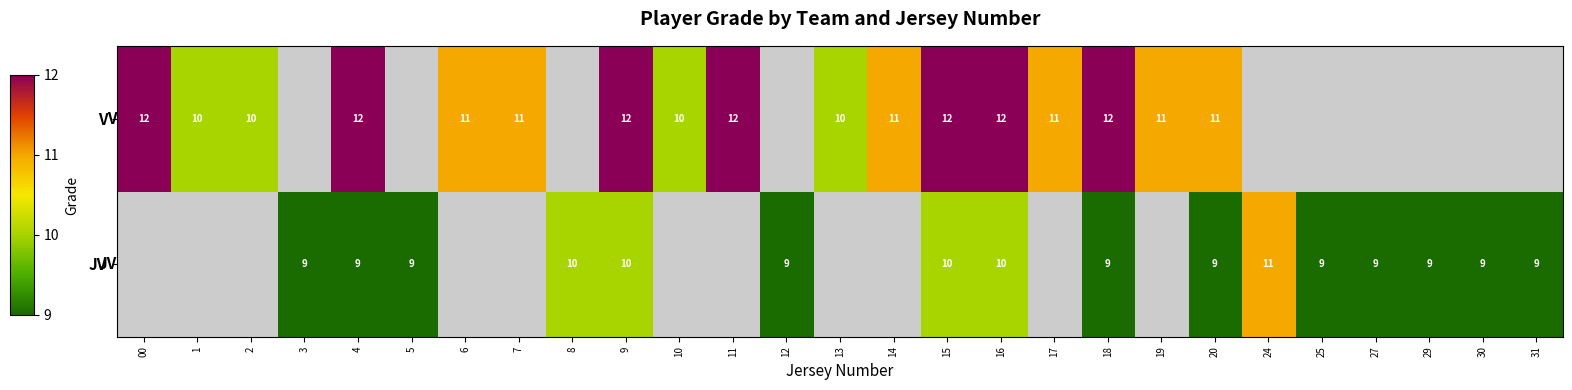

True or false: V has a value of 12 at 9.

True